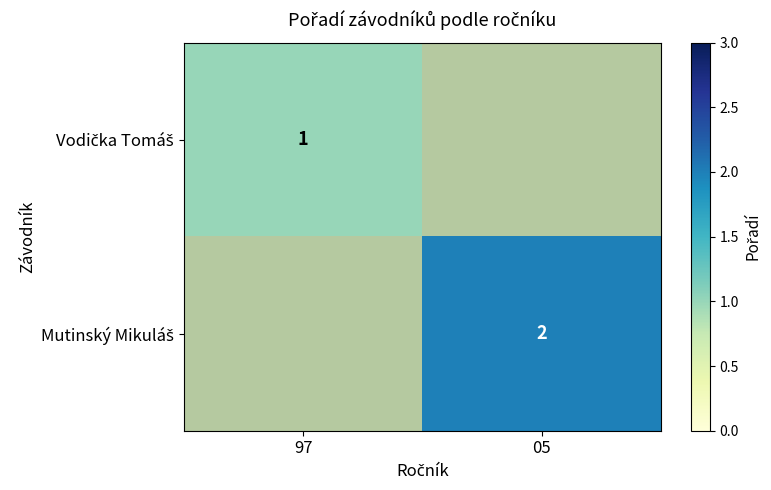

The Mutinský Mikuláš series shows 1.0 at 05. True or false?

False